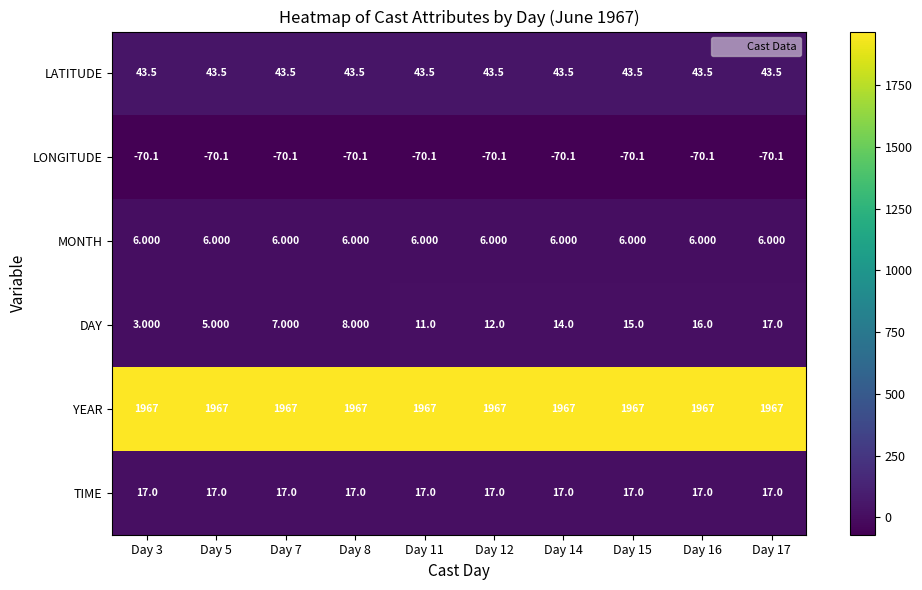

Which series changed the most between Day 11 and Day 14?

DAY